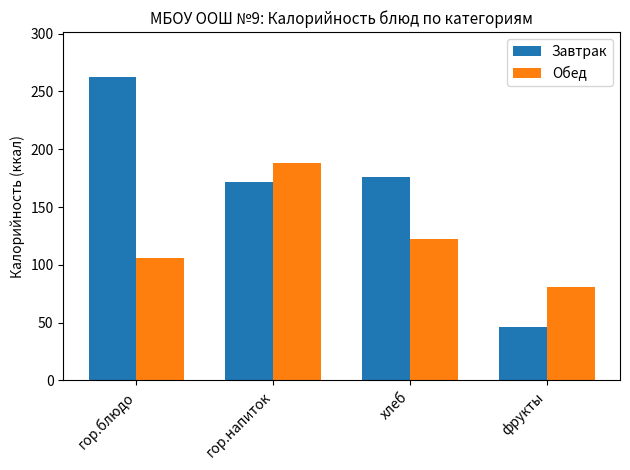

What is the value of the Обед bar at the 4th from the left?

81